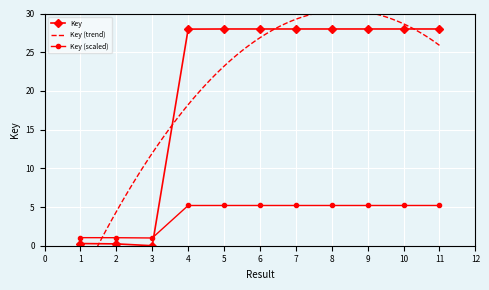

List the labels in order of value, largest first.

7, 8, 10, 5, 6, 9, 11, 4, 1, 2, 3